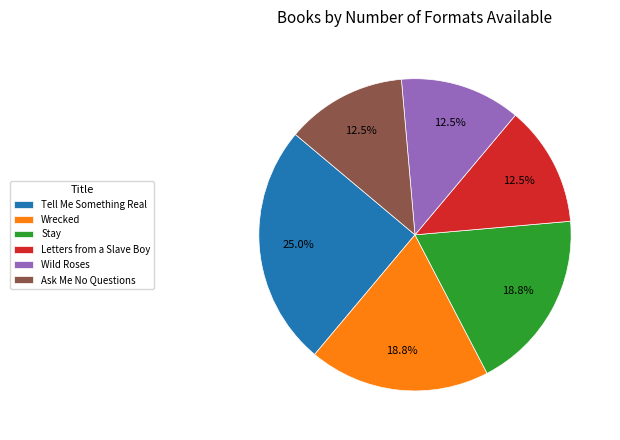

Is it true that Wrecked is 24% of the pie?

False